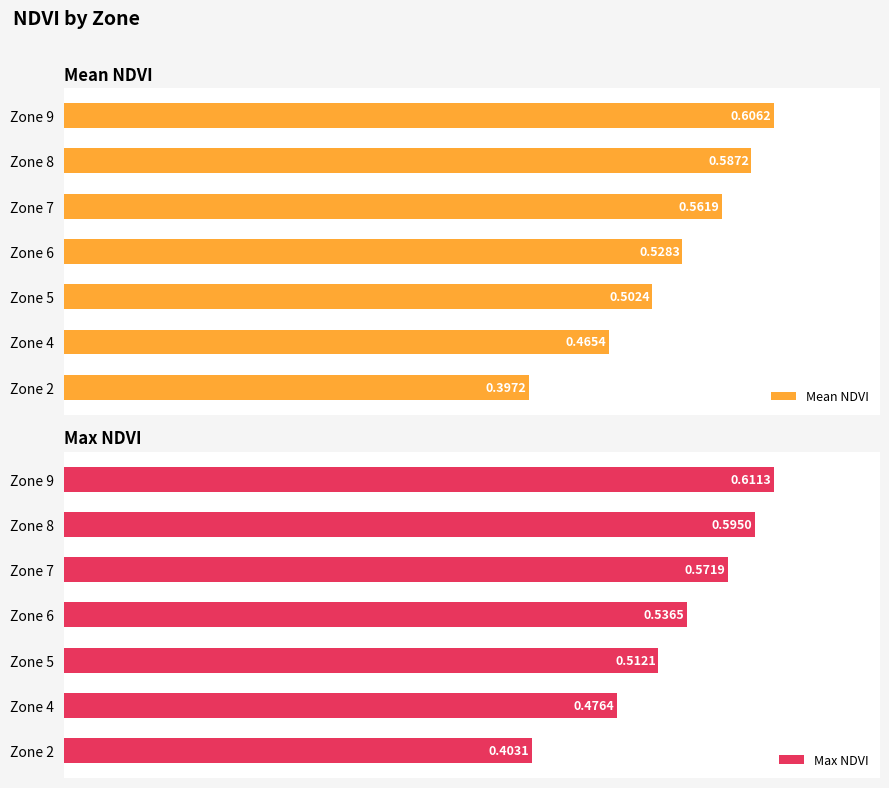

What is the total value across all series at 0.6?

1.2